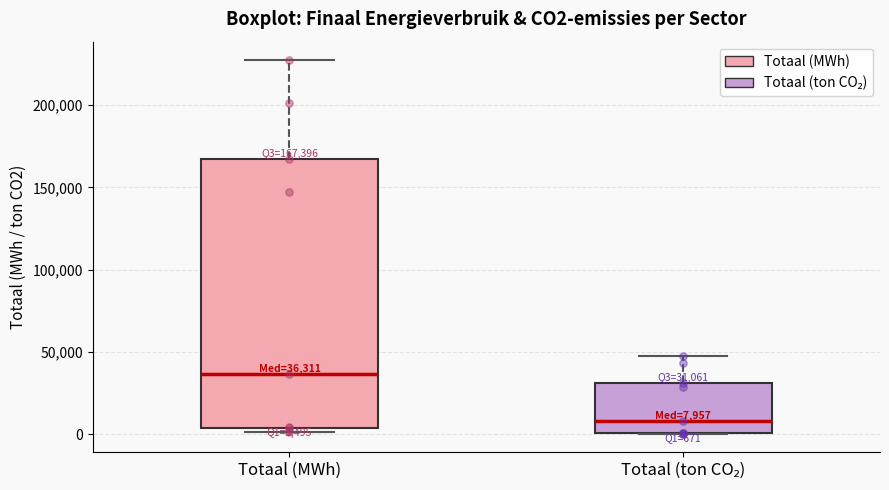

Which box is the tallest, from its lower edge to its upper edge?

Totaal (MWh)